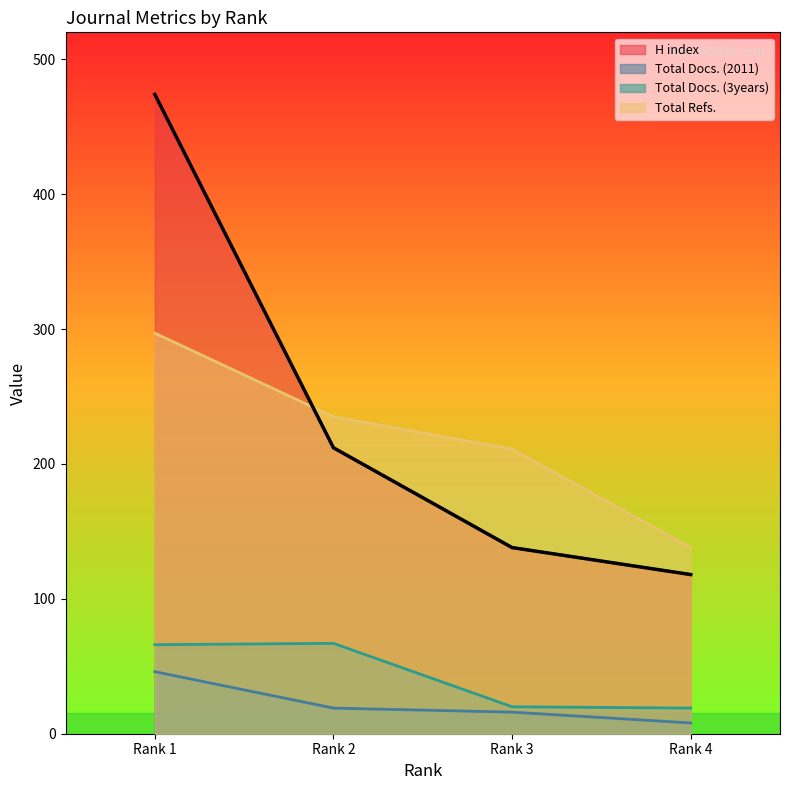

Which has a higher value, Rank 2 or Rank 1?

Rank 1